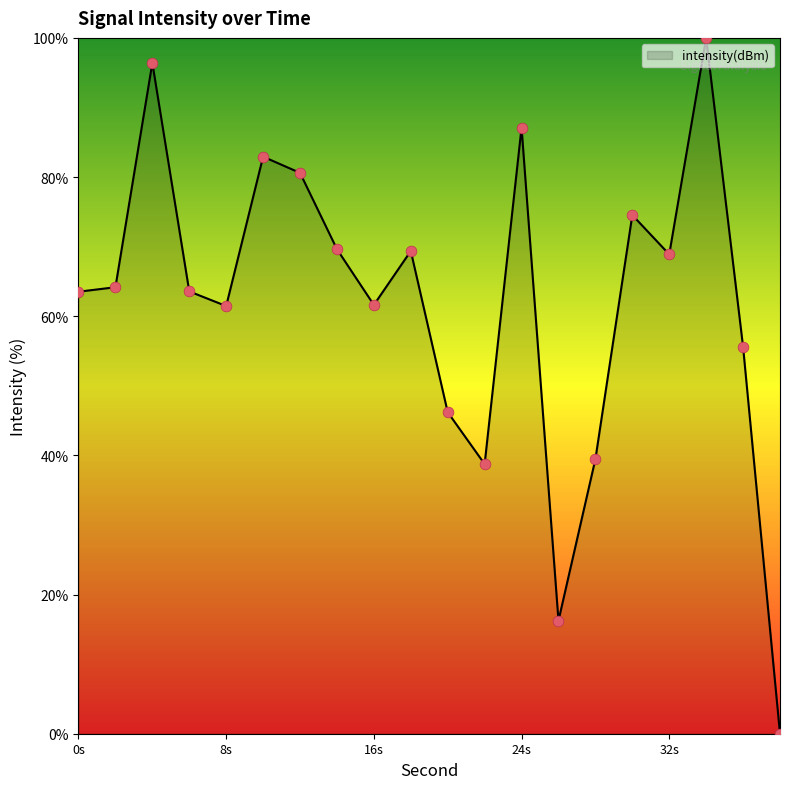

What is the difference between the maximum and minimum values?

100.0